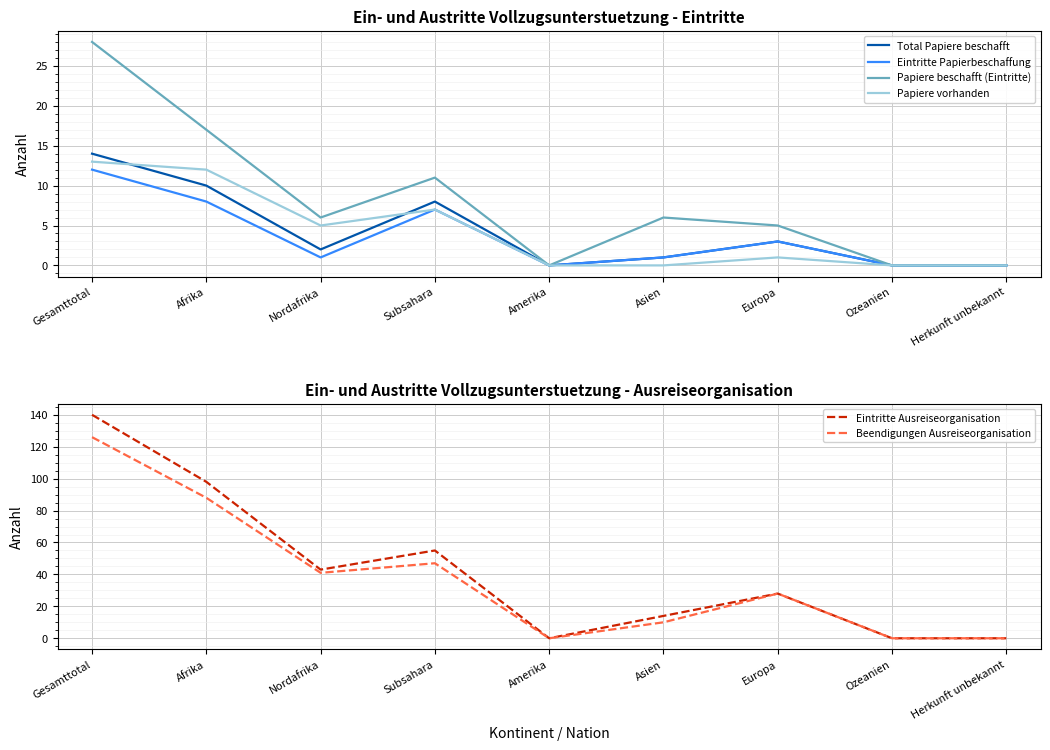

Reading left to right, list all the values displayed in this chart.

Total Papiere beschafft: 14	10	2	8	0	1	3	0	0
Eintritte Papierbeschaffung: 12	8	1	7	0	1	3	0	0
Papiere beschafft (Eintritte): 28	17	6	11	0	6	5	0	0
Papiere vorhanden: 13	12	5	7	0	0	1	0	0
Eintritte Ausreiseorganisation: 140	98	43	55	0	14	28	0	0
Beendigungen Ausreiseorganisation: 126	88	41	47	0	10	28	0	0